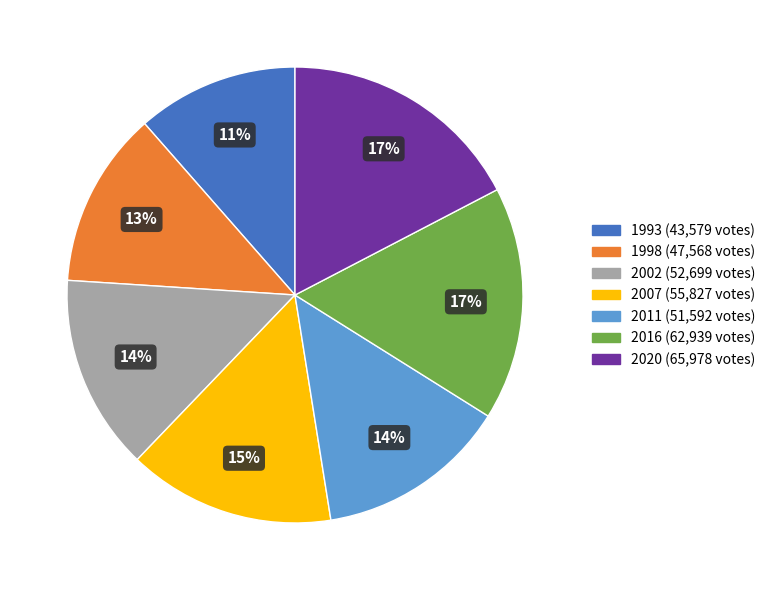

Is 1993 the majority of the pie?

No